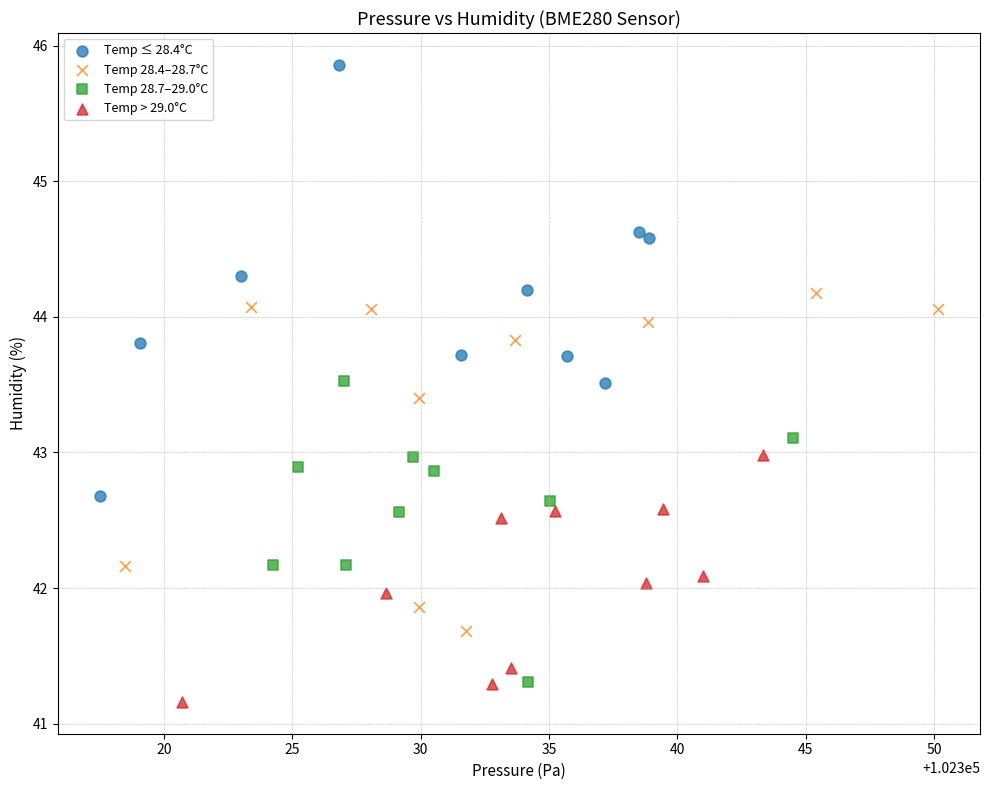

What are all the series names shown in the legend?

Temp ≤ 28.4°C, Temp 28.4–28.7°C, Temp 28.7–29.0°C, Temp > 29.0°C